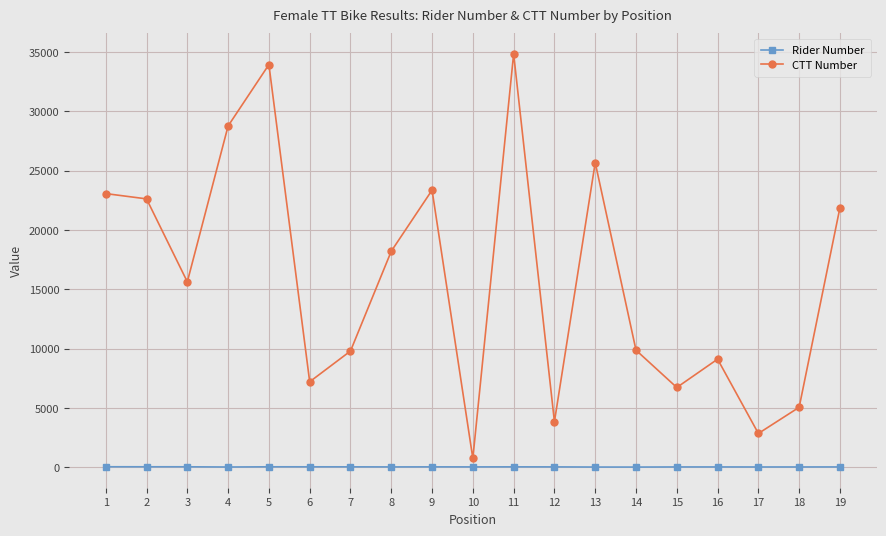

True or false: CTT Number and Rider Number cross at least once.

False